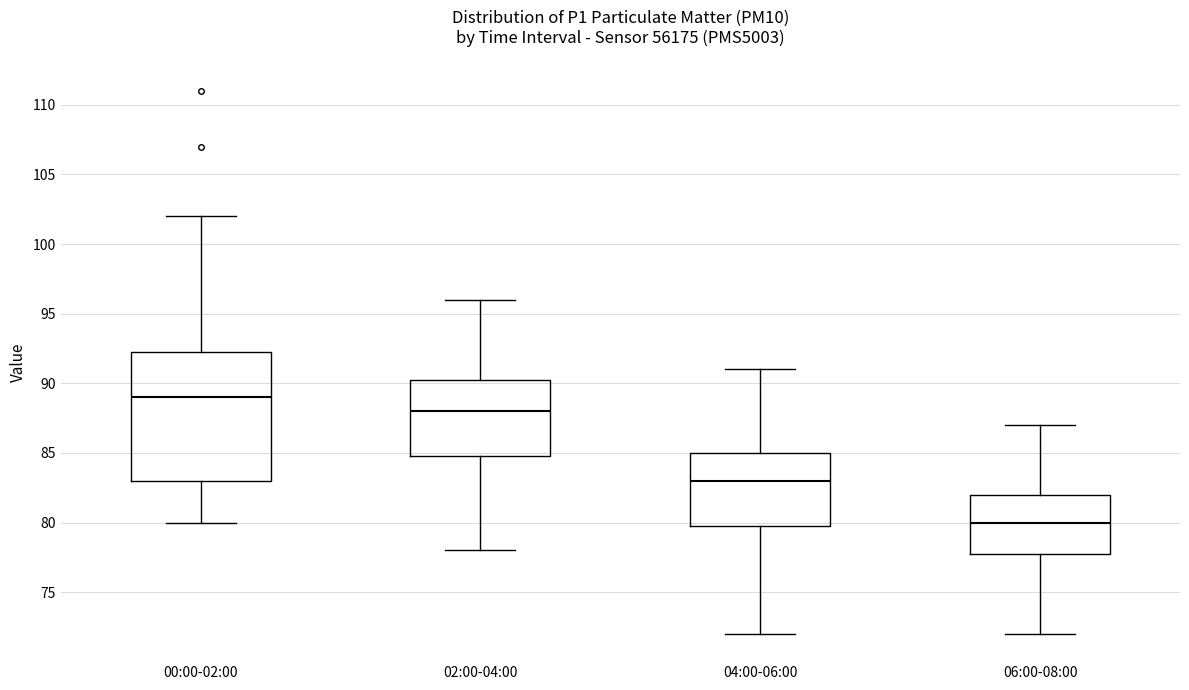

Which box has the lowest median line?

06:00-08:00